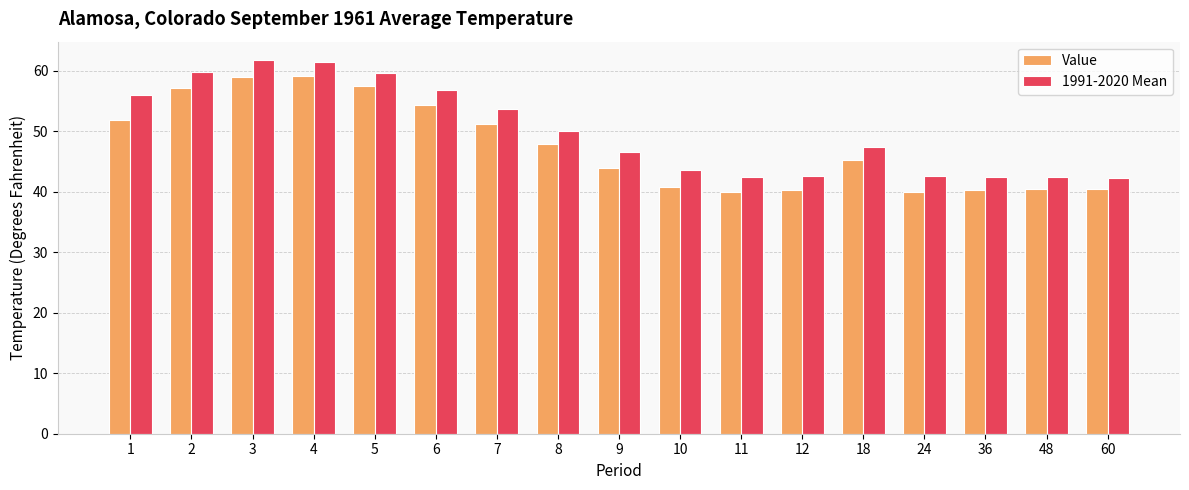

What is the minimum value for Value?

39.9